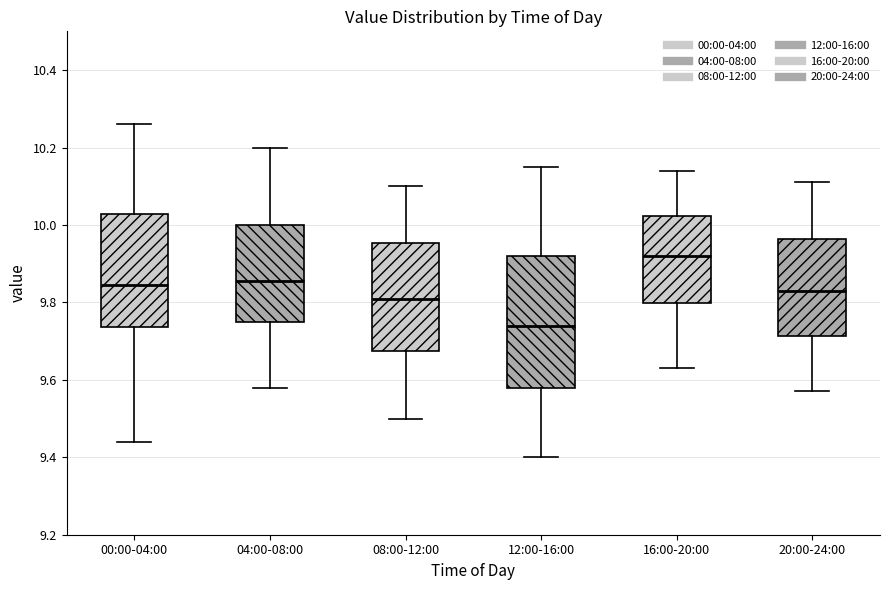

Reading left to right, transcribe this box plot: for each box, give where its median line is, the range the box spans, and where its two whiskers end, as read against the y-axis. The values are not printed on the chart, so give them approximately, as read against the axis.

00:00-04:00: median 9.84, box 9.74 to 10.02, whiskers 9.44 to 10.26
04:00-08:00: median 9.86, box 9.76 to 10.00, whiskers 9.58 to 10.20
08:00-12:00: median 9.82, box 9.68 to 9.96, whiskers 9.50 to 10.10
12:00-16:00: median 9.74, box 9.58 to 9.92, whiskers 9.40 to 10.16
16:00-20:00: median 9.92, box 9.80 to 10.02, whiskers 9.64 to 10.14
20:00-24:00: median 9.84, box 9.72 to 9.96, whiskers 9.58 to 10.12